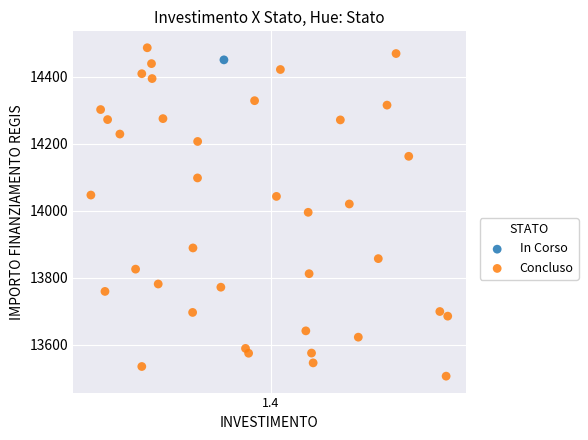

What are all the series names shown in the legend?

In Corso, Concluso